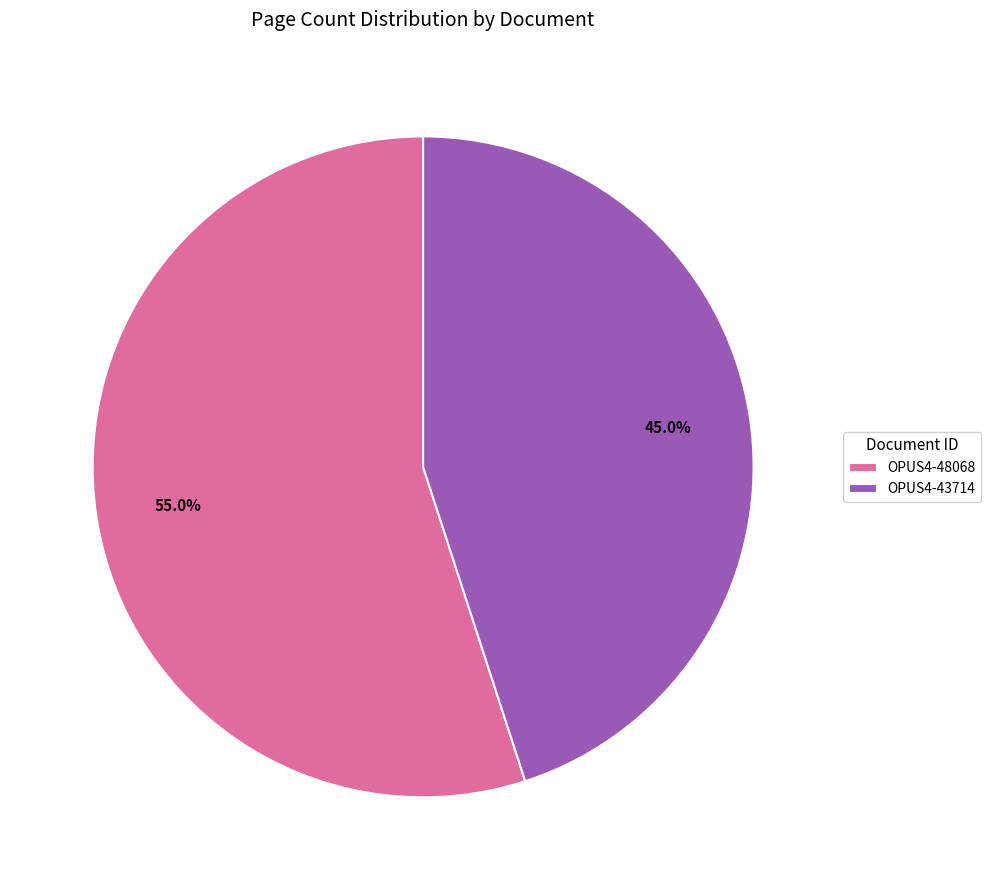

What is the smallest slice in the pie chart?

OPUS4-43714